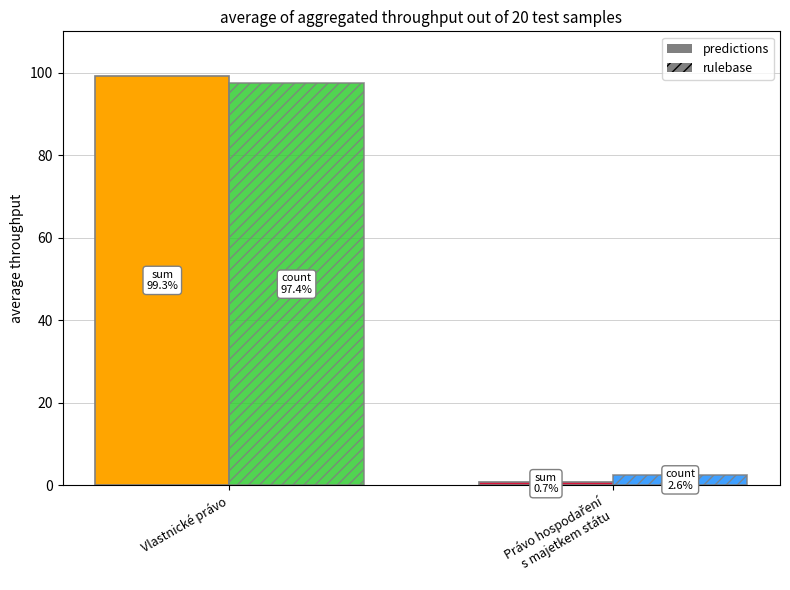

Are the bars grouped side by side (vs. stacked)?

Yes